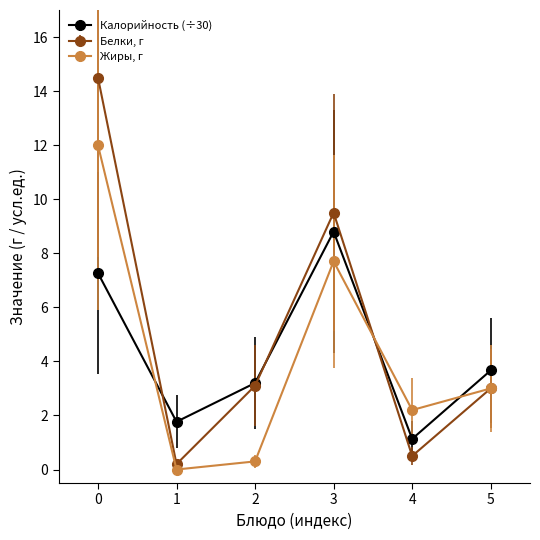

Reading right to left, list all the values displayed in this chart.

Калорийность (÷30): 5=3.7	4=1.1	3=8.8	2=3.2	1=1.8	0=7.3
Белки, г: 5=3.0	4=0.5	3=9.5	2=3.1	1=0.2	0=14.5
Жиры, г: 5=3.0	4=2.2	3=7.7	2=0.3	1=0.0	0=12.0